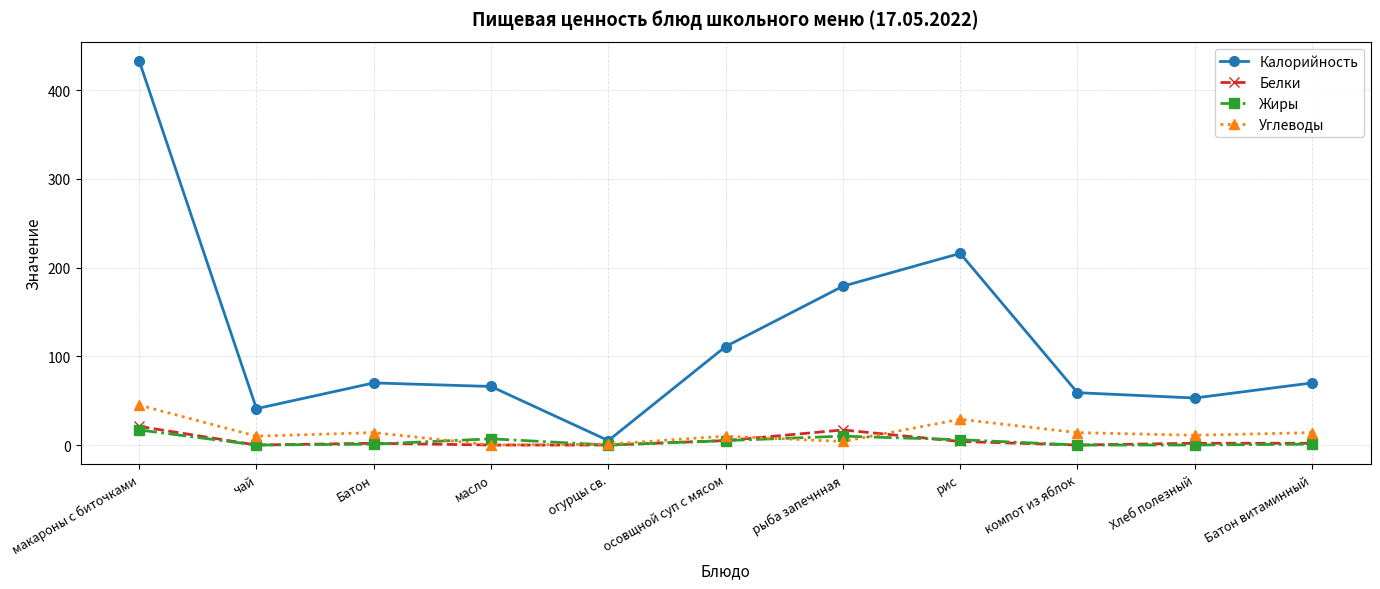

Which series has the largest range (max minus min)?

Калорийность